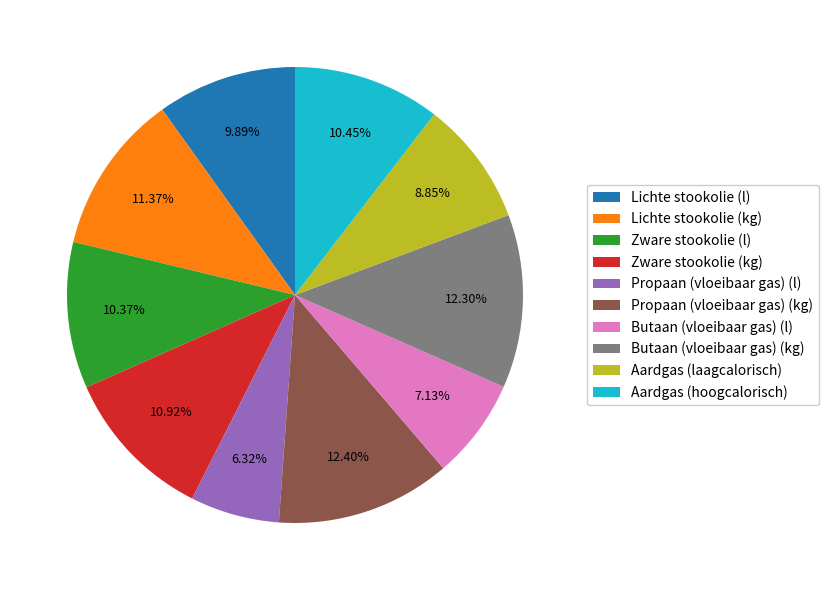

What percentage is the Butaan (vloeibaar gas) (kg) slice, to the nearest percent?

12%